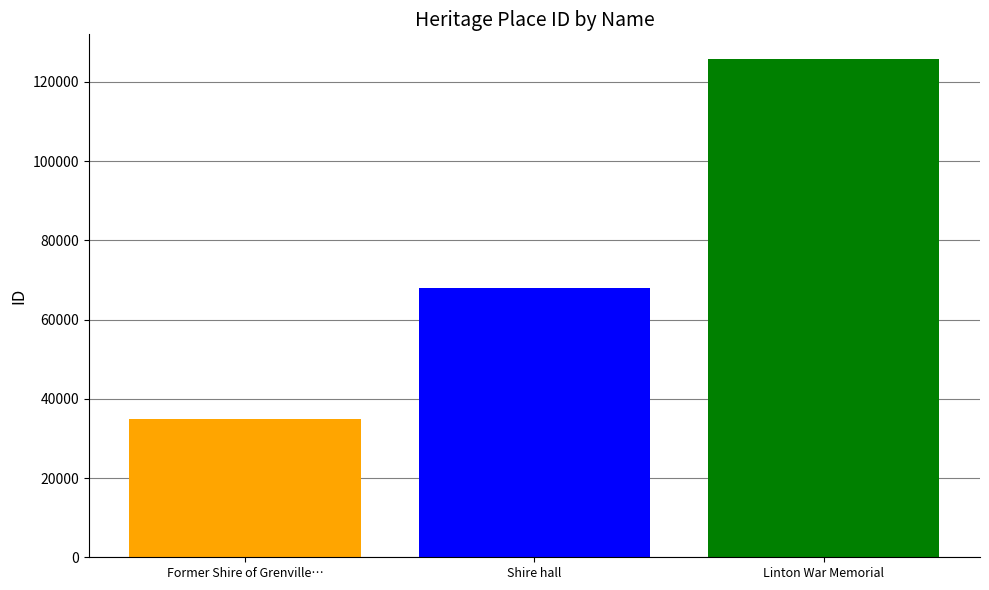

What is the difference between the maximum and minimum values?

90736